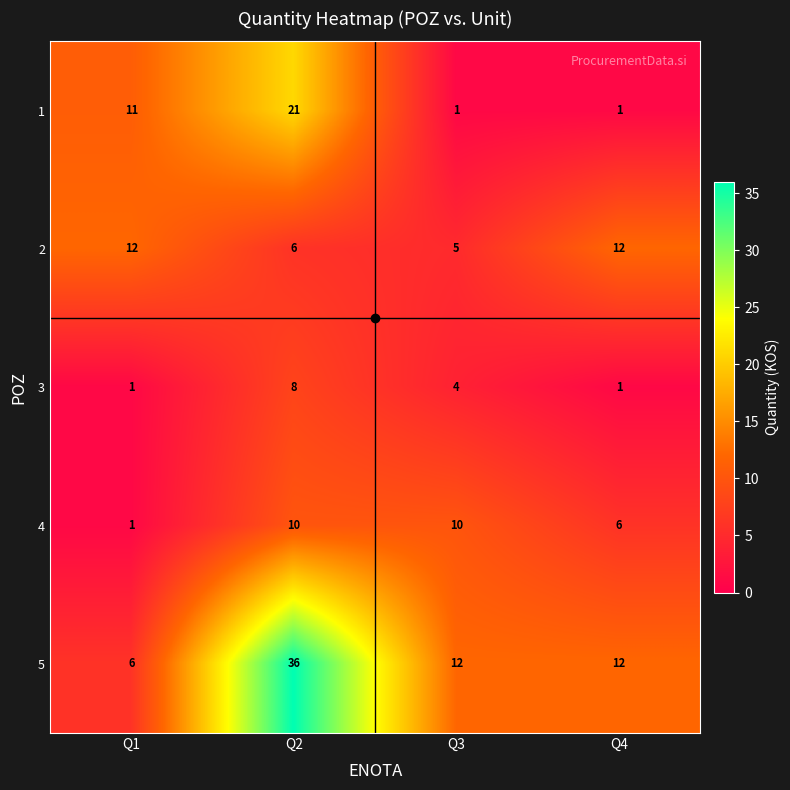

What is the difference between the second highest and second lowest values in the 2 series?

6